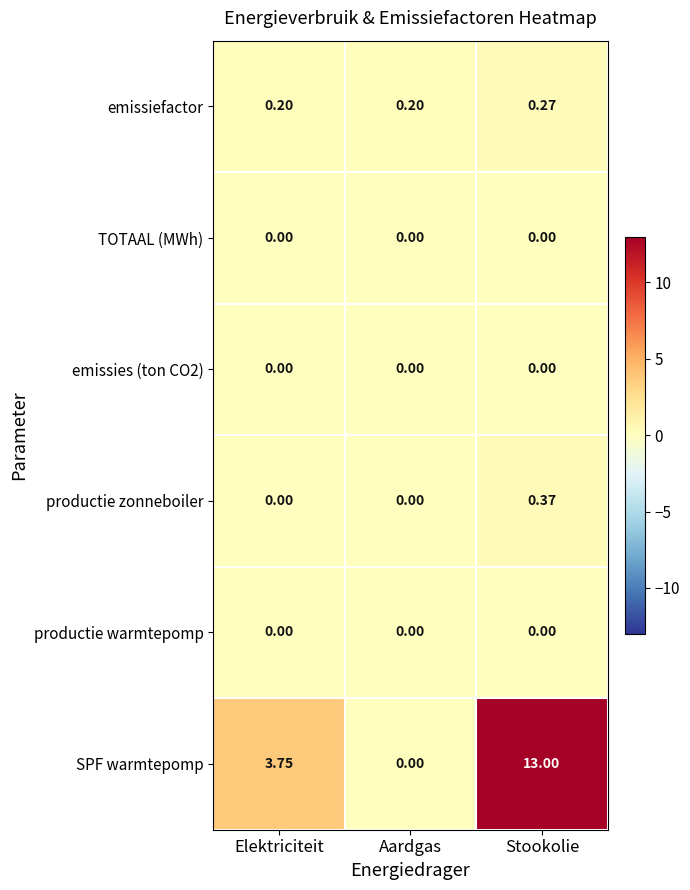

Where is SPF warmtepomp nearest to the value 6?

Elektriciteit